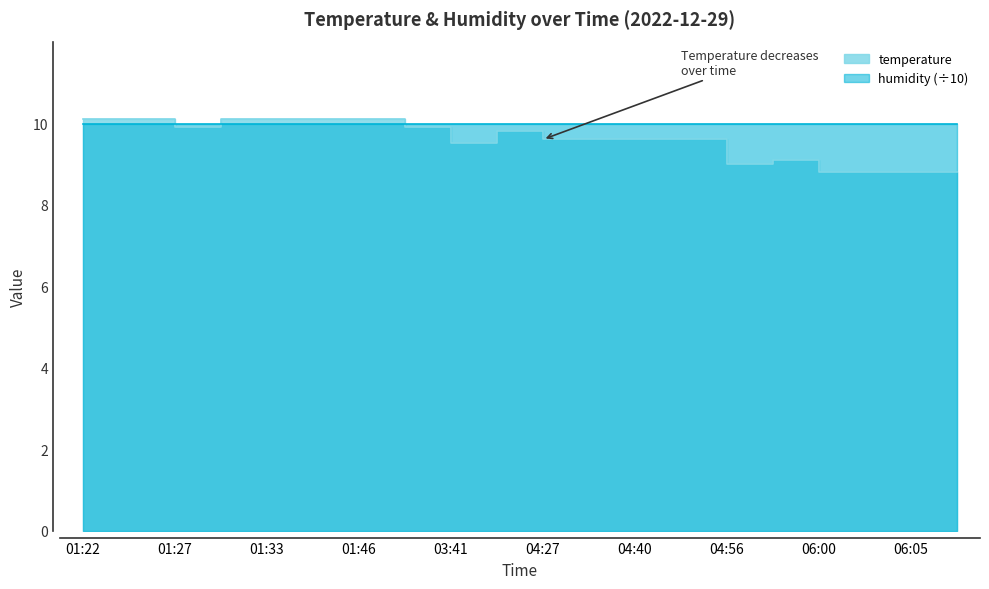

Where is the first local maximum?

03:43